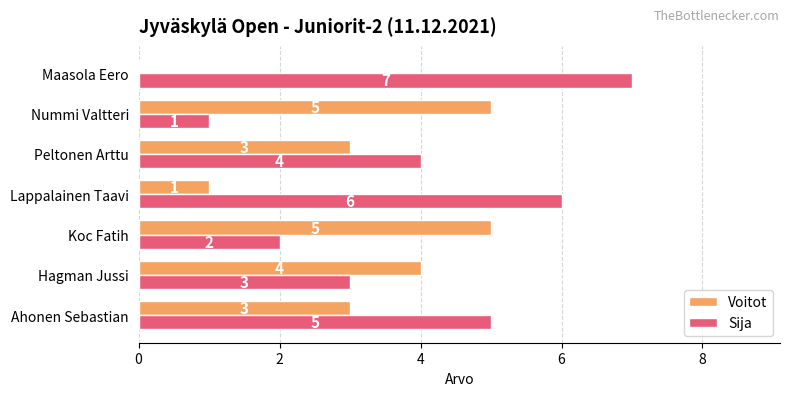

What are all the series names shown in the legend?

Voitot, Sija